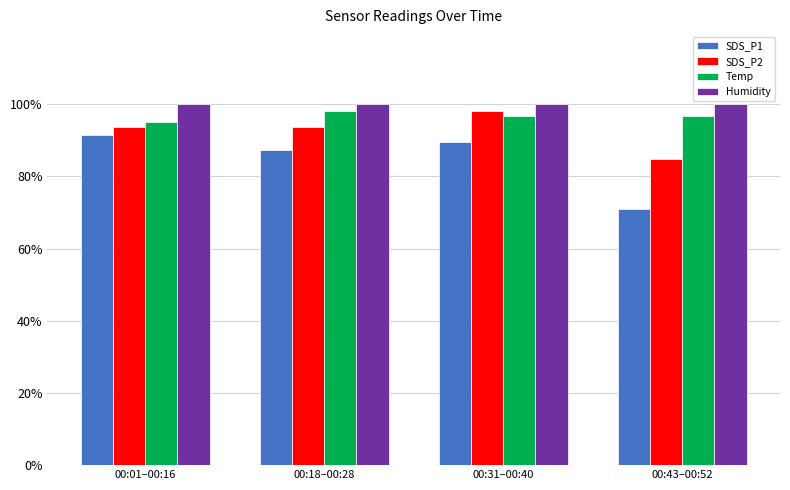

What is the approximate value of SDS_P1 at 00:43–00:52?

71.0